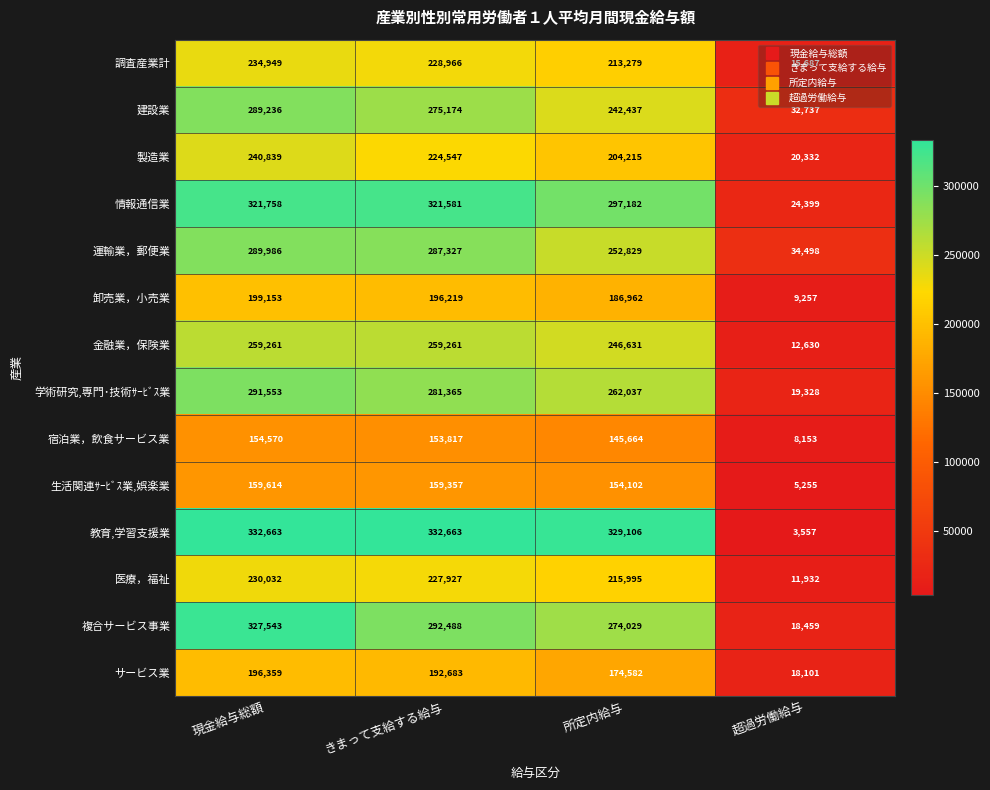

True or false: 建設業 has a value of 275174 at きまって支給する給与.

True